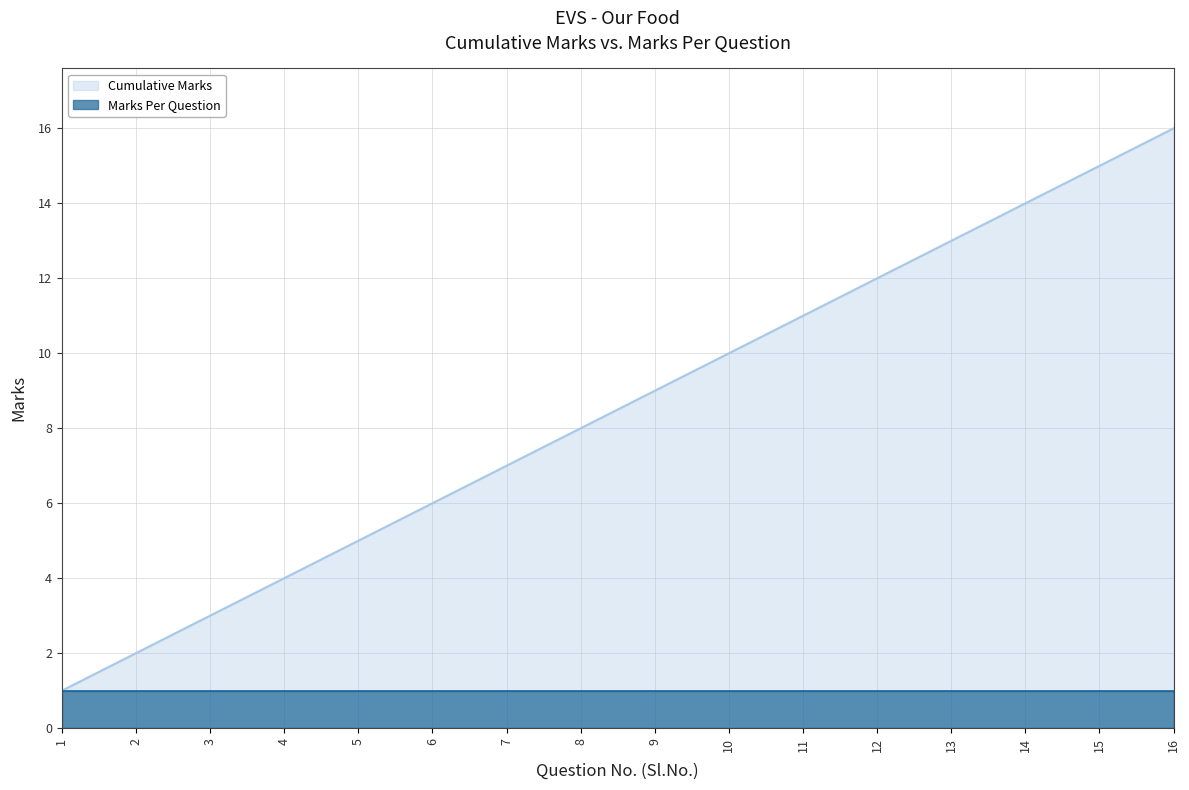

What is the difference between the maximum and minimum values?

15